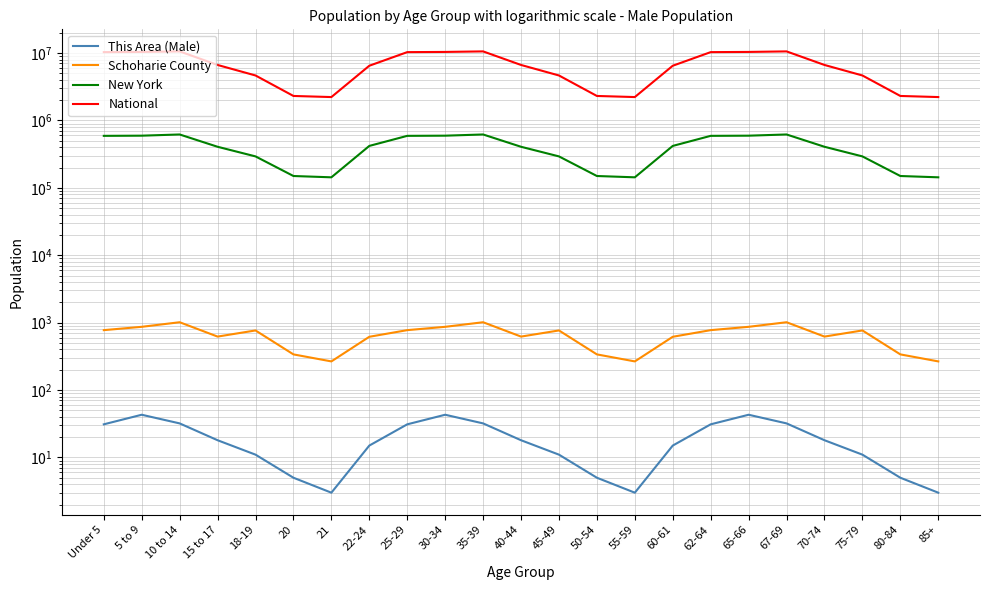

True or false: National and New York cross at least once.

False